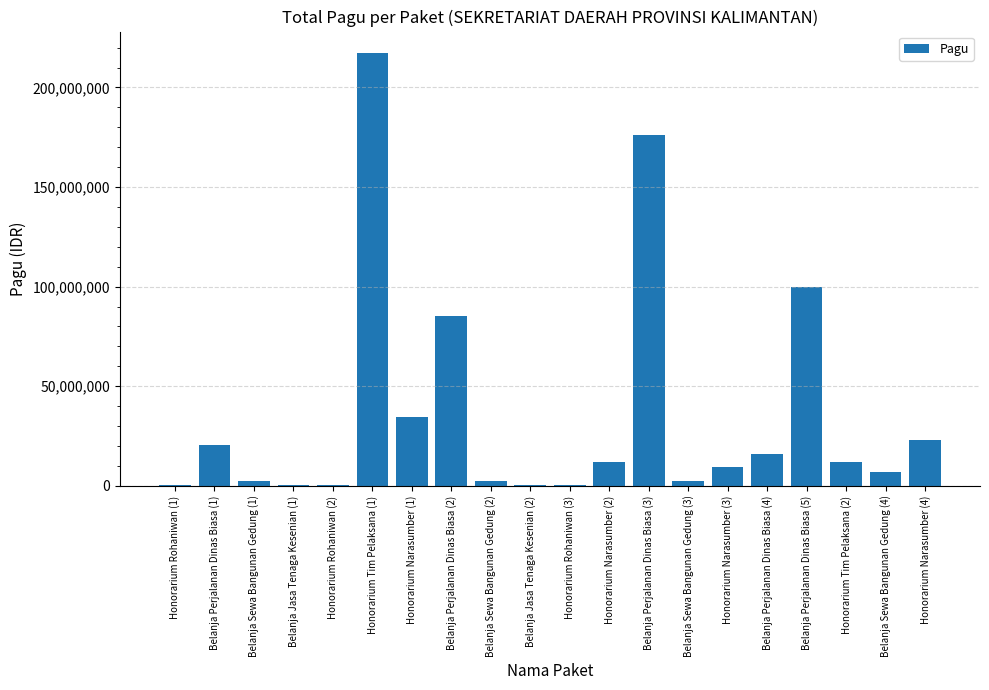

What is the approximate value at Belanja Sewa Bangunan Gedung (3), to the nearest 10?

2500000